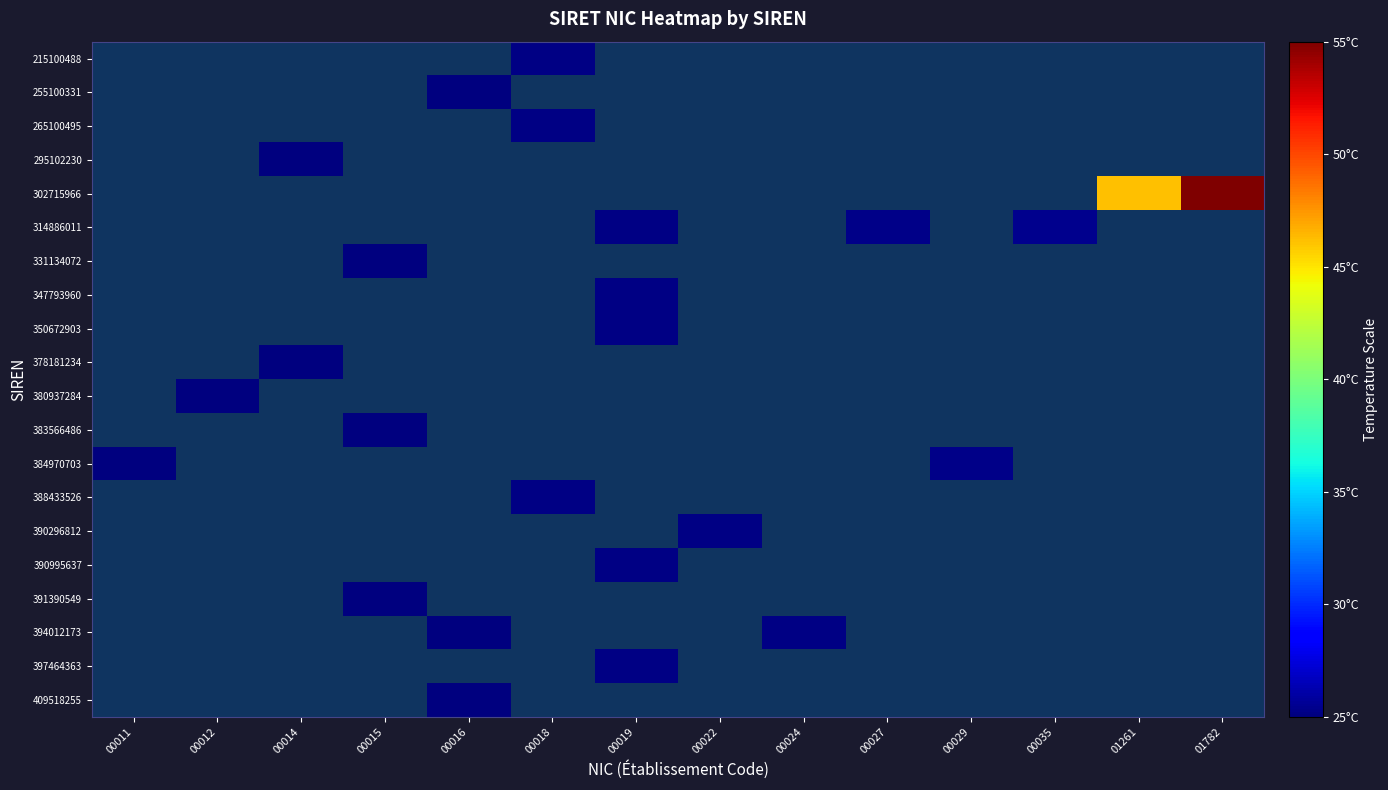

Is it true that 295102230 equals 32.8 at 00014?

False